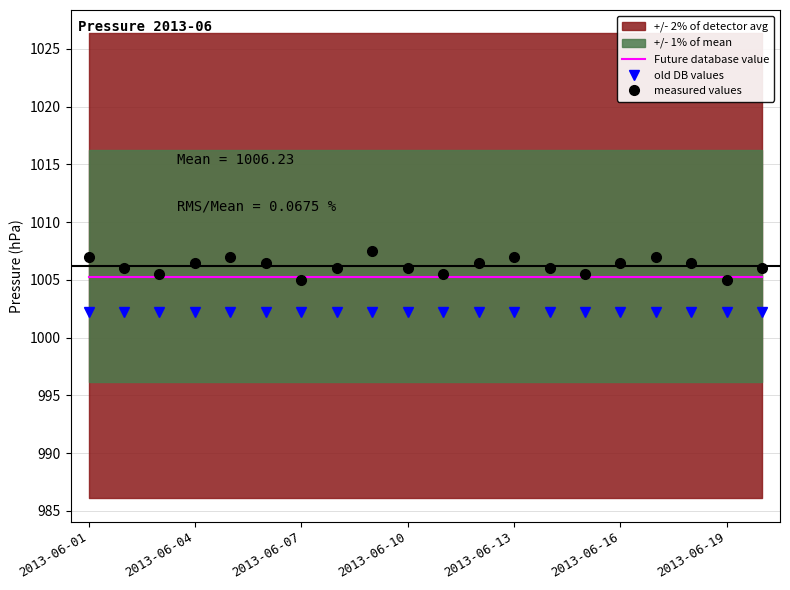

True or false: measured values and old DB values intersect in this chart.

False